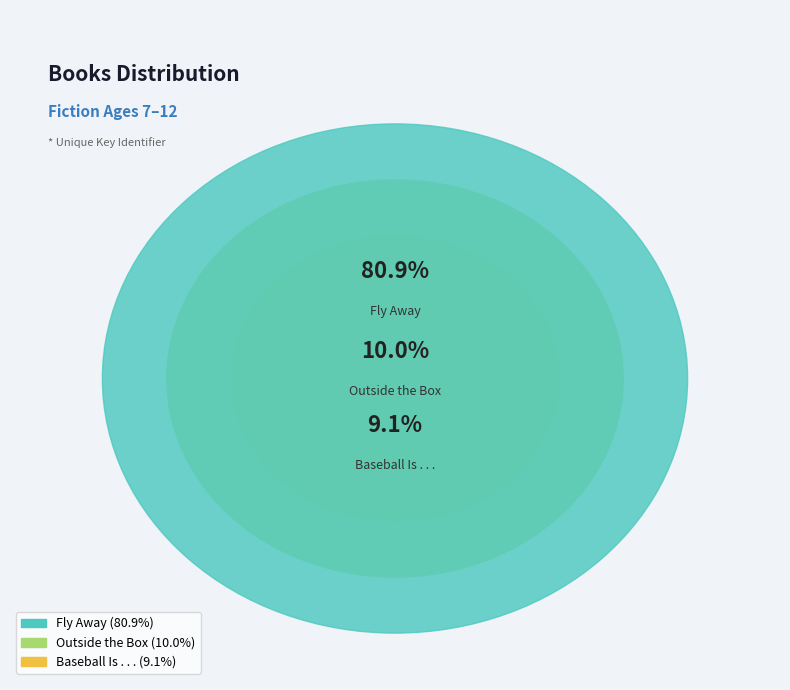

What percentage is the Fly Away slice, to the nearest percent?

81%